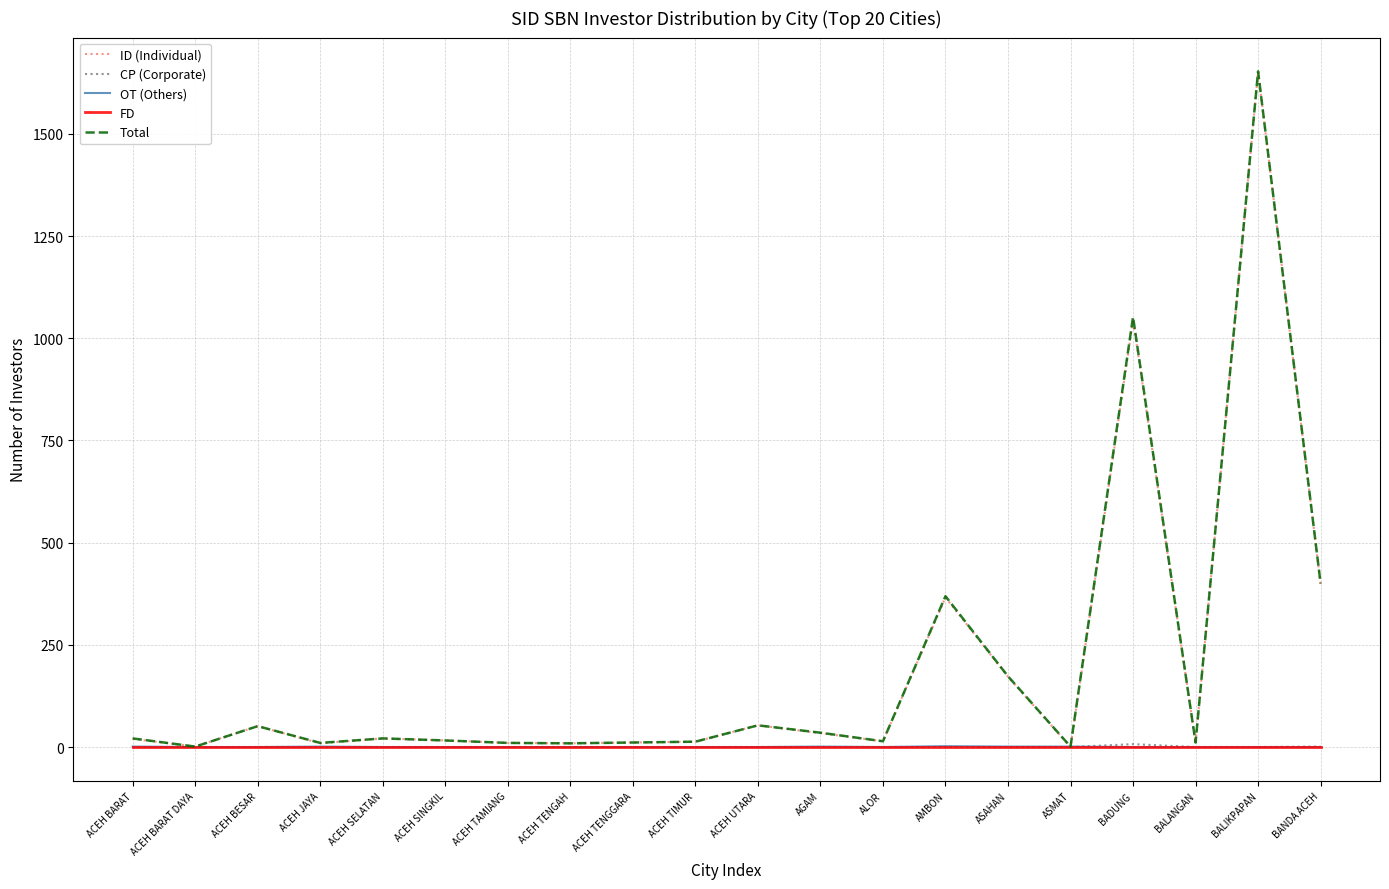

What is the spread (max minus min) of values at ACEH TIMUR?

13